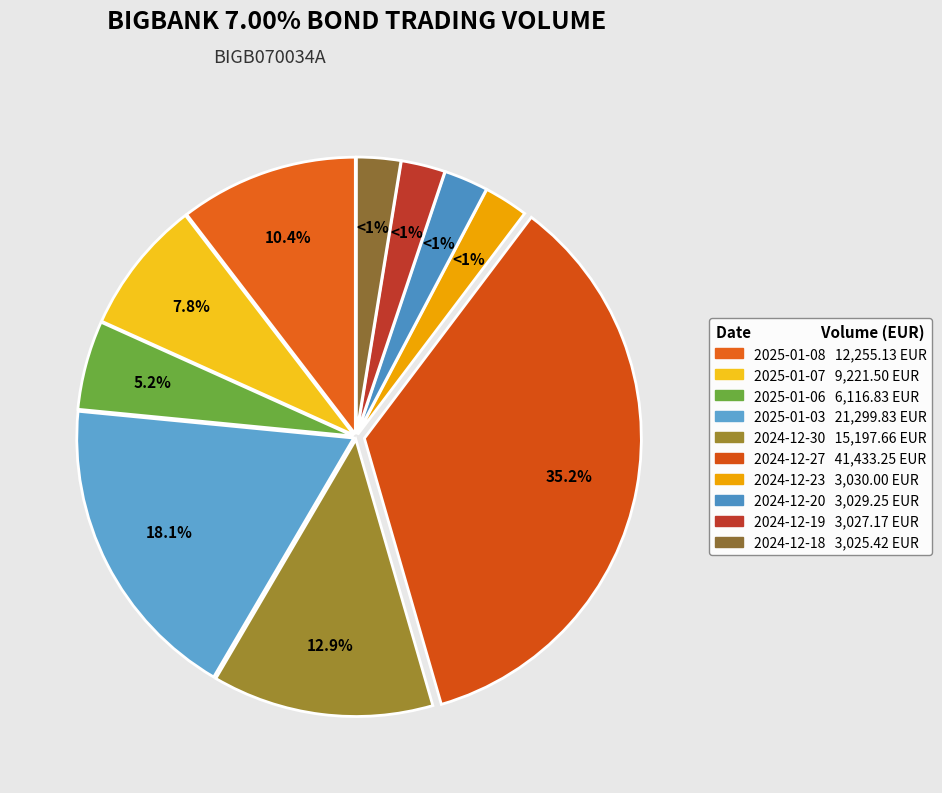

Is there a majority slice in this chart?

No